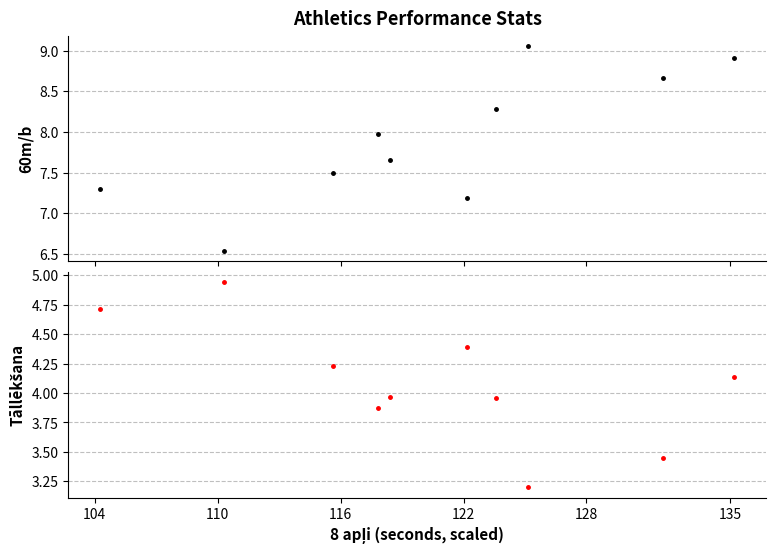

What is the value of the Tāllēkšana point at the 10th from the left?

4.1